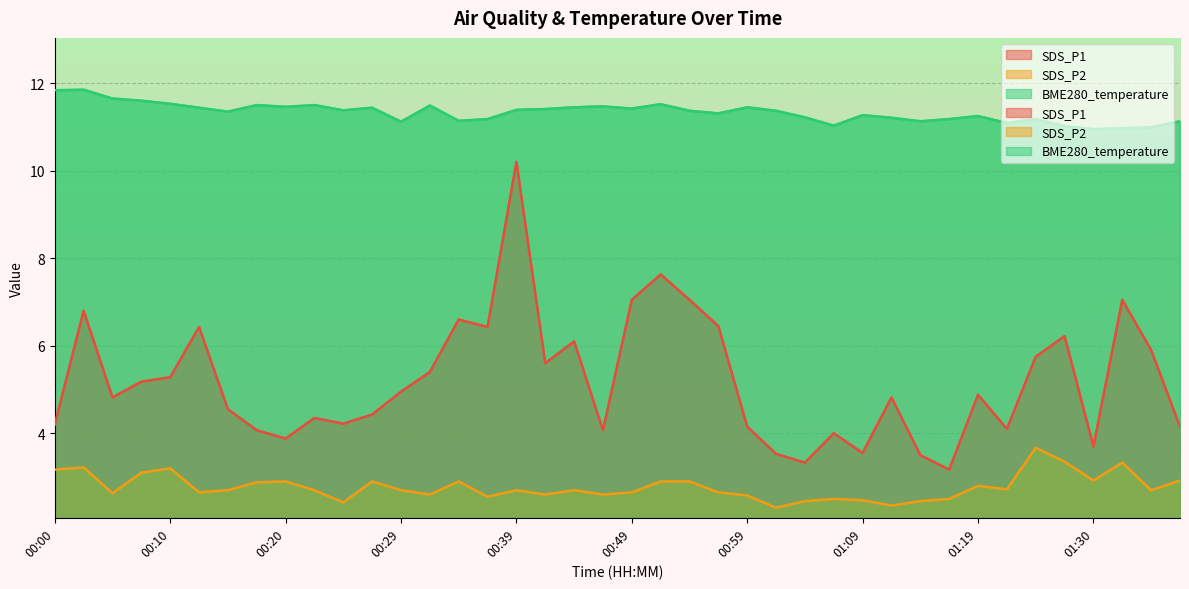

How many lines are shown in the chart?

3